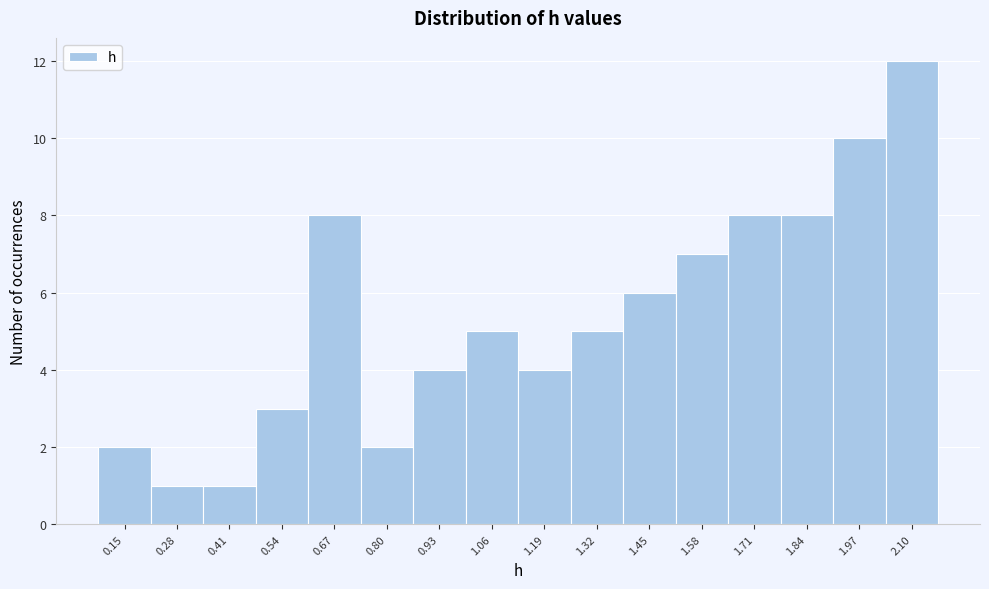

Reading left to right, extract all data points from this chart.

0.15=2	0.28=1	0.41=1	0.54=3	0.67=8	0.80=2	0.93=4	1.06=5	1.19=4	1.32=5	1.45=6	1.58=7	1.71=8	1.84=8	1.97=10	2.10=12